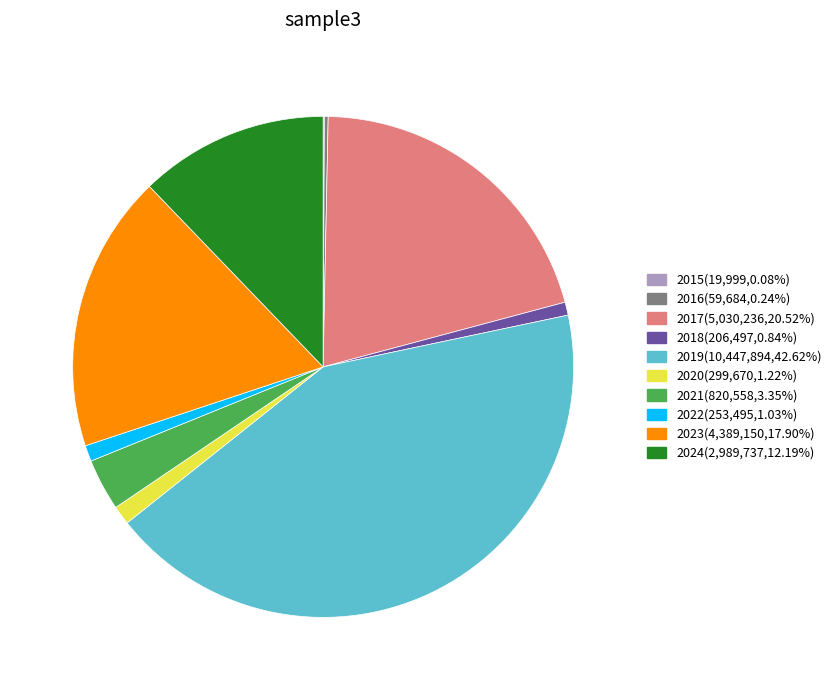

Is there any slice that represents more than half of the pie?

No